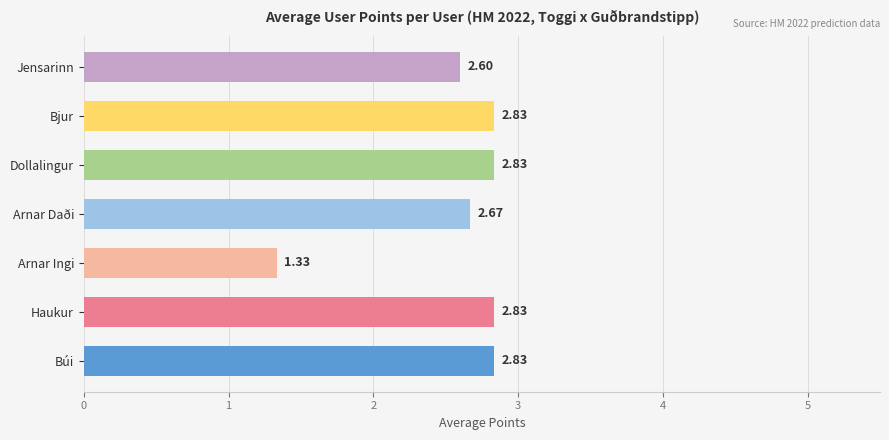

What is the difference between the maximum and minimum values?

1.5